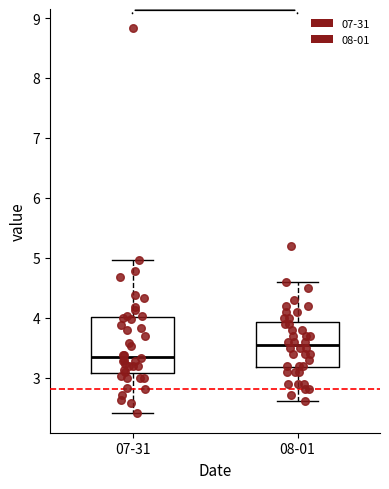

Comparing the boxes themselves (not the whiskers), which one is the tallest?

07-31